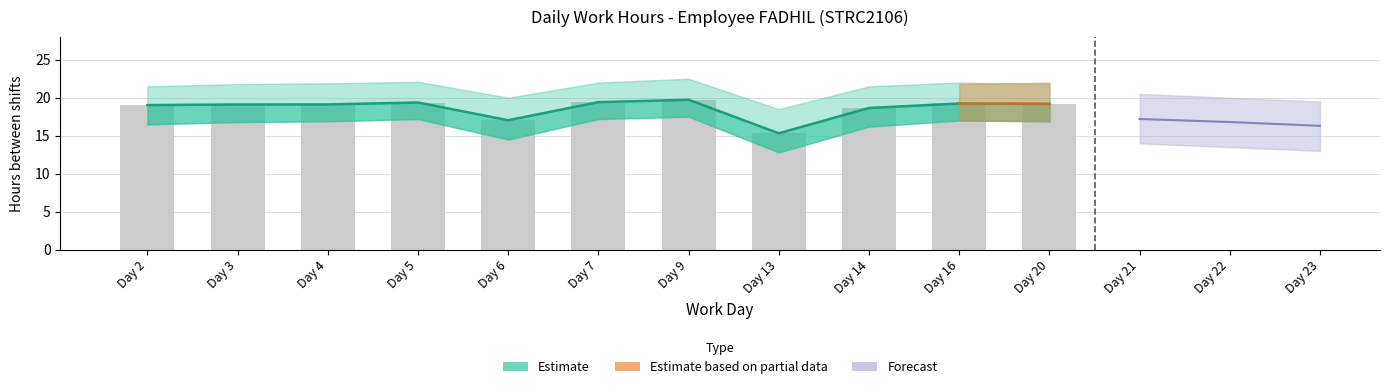

Read the Estimate value at Day 6.

17.0